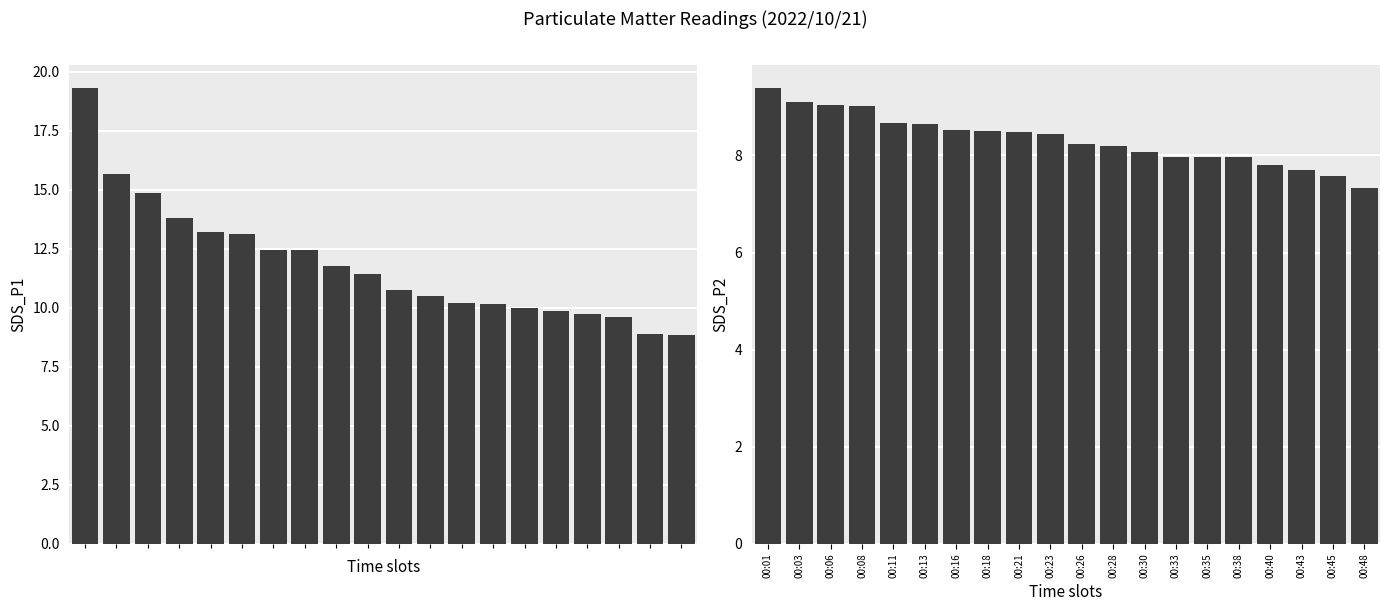

The SDS_P1 series shows 6.0 at 00:01. True or false?

False